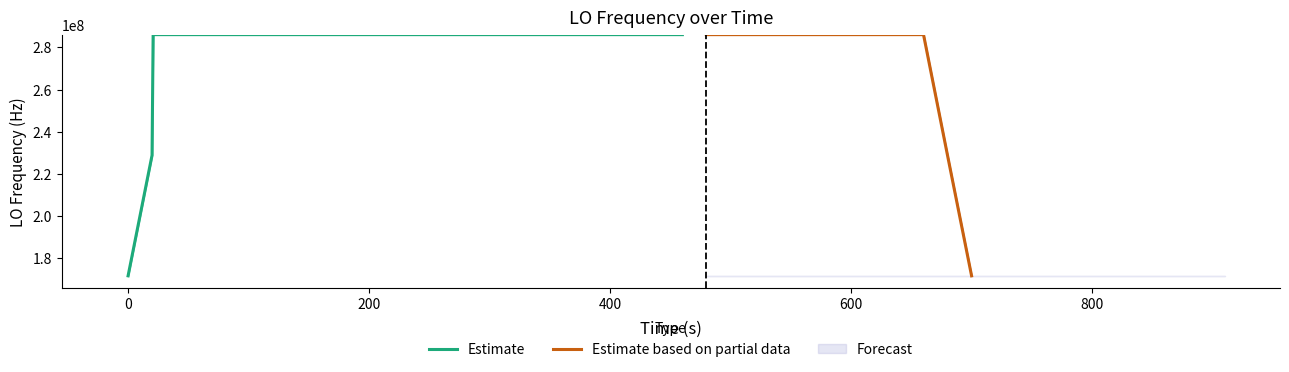

What is the minimum value for Estimate?

171628199.4